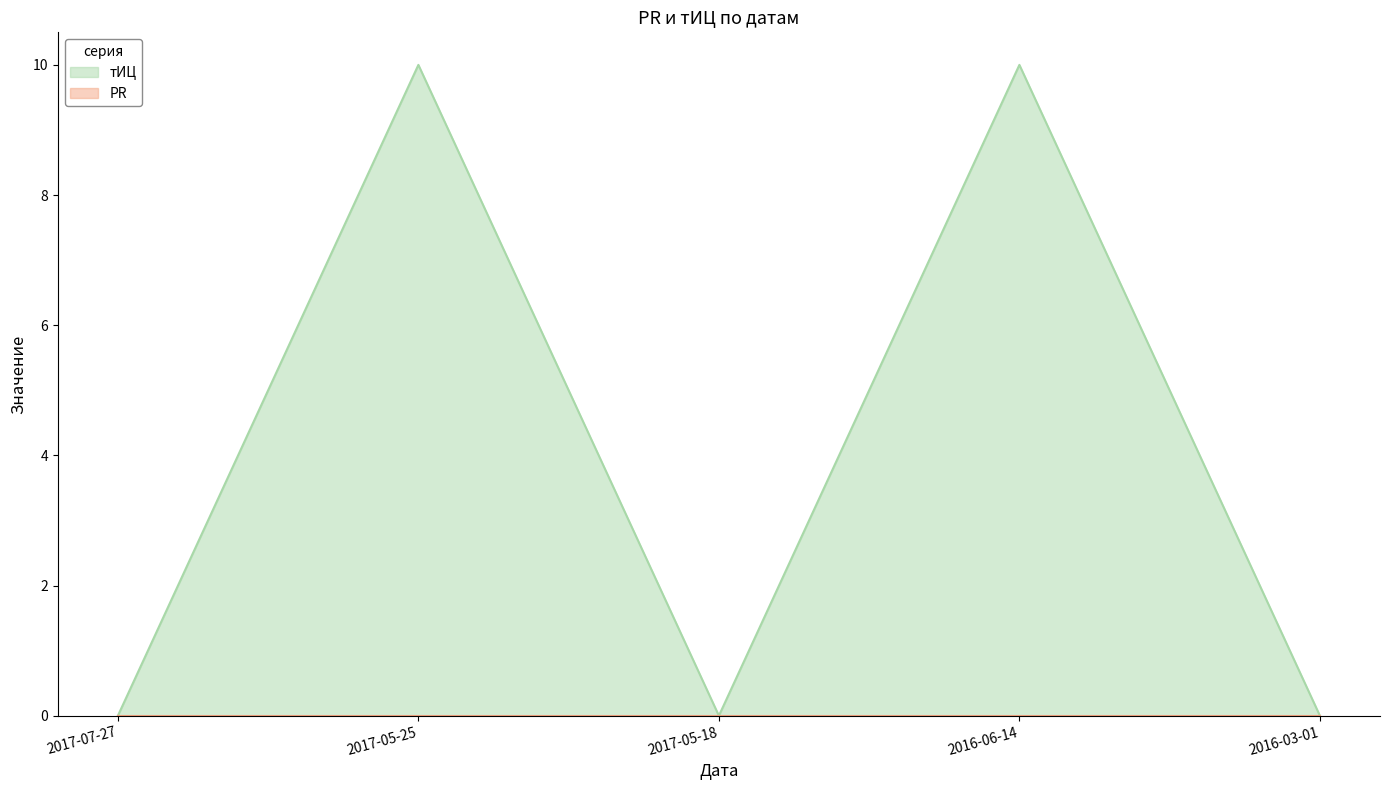

Rank the categories by value from lowest to highest.

2017-07-27, 2017-05-18, 2016-03-01, 2017-05-25, 2016-06-14